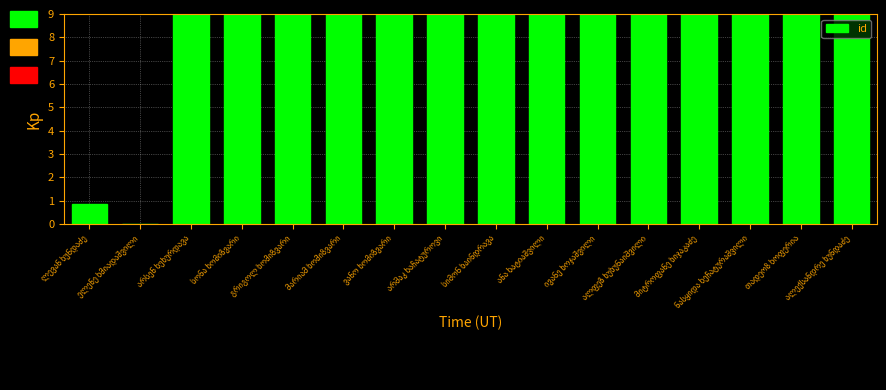

How many series are shown in this chart?

1